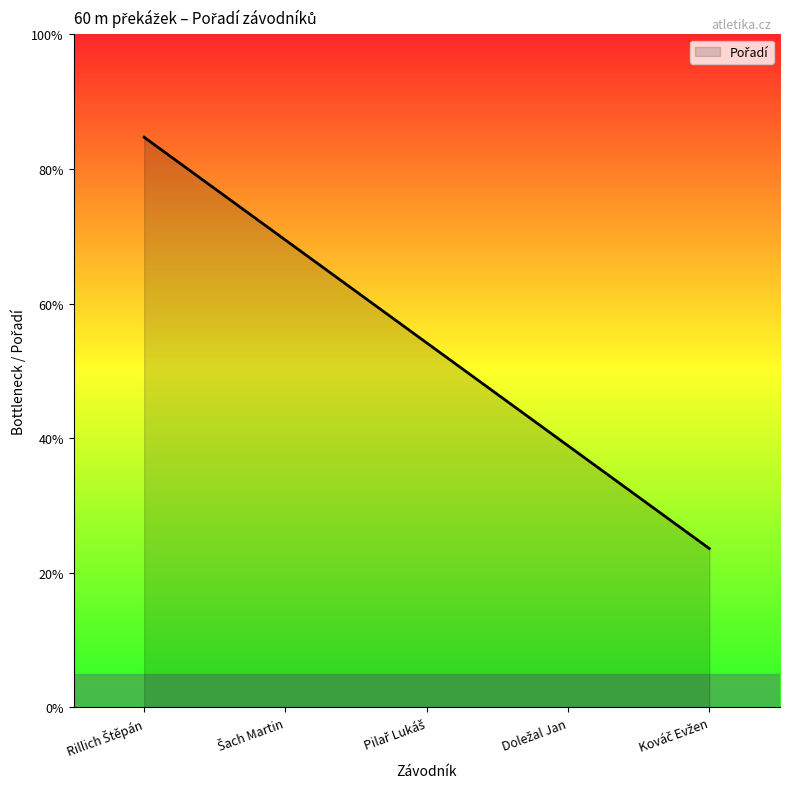

Does the chart have visible grid lines?

No